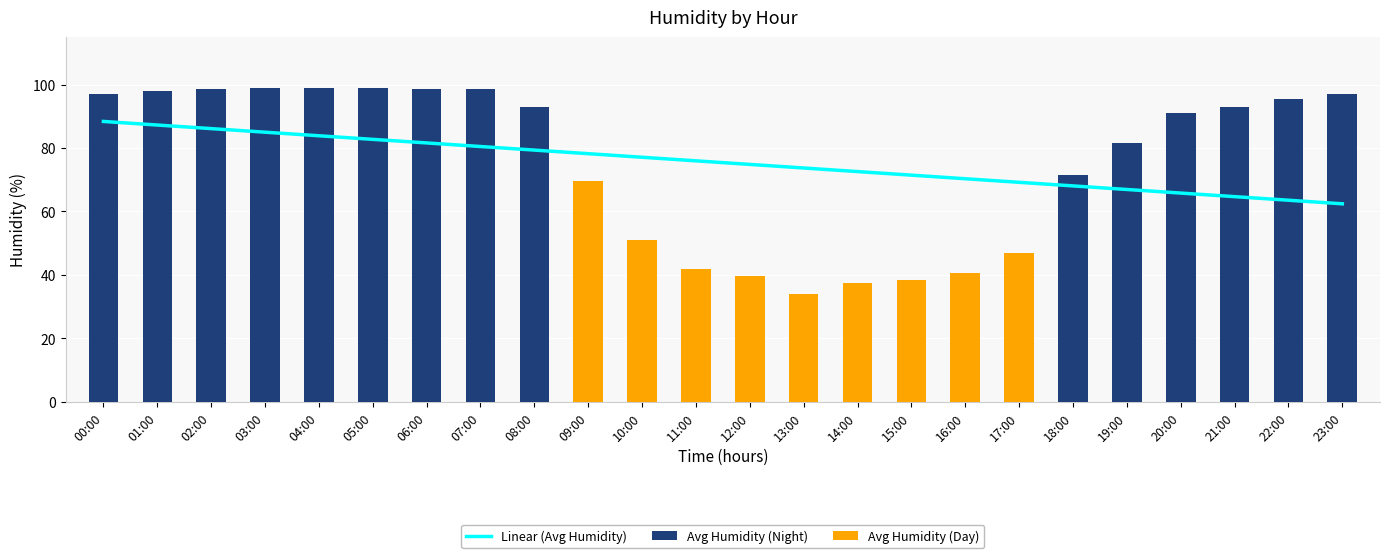

Which series changed the most between 07:00 and 09:00?

Avg Humidity (Day)